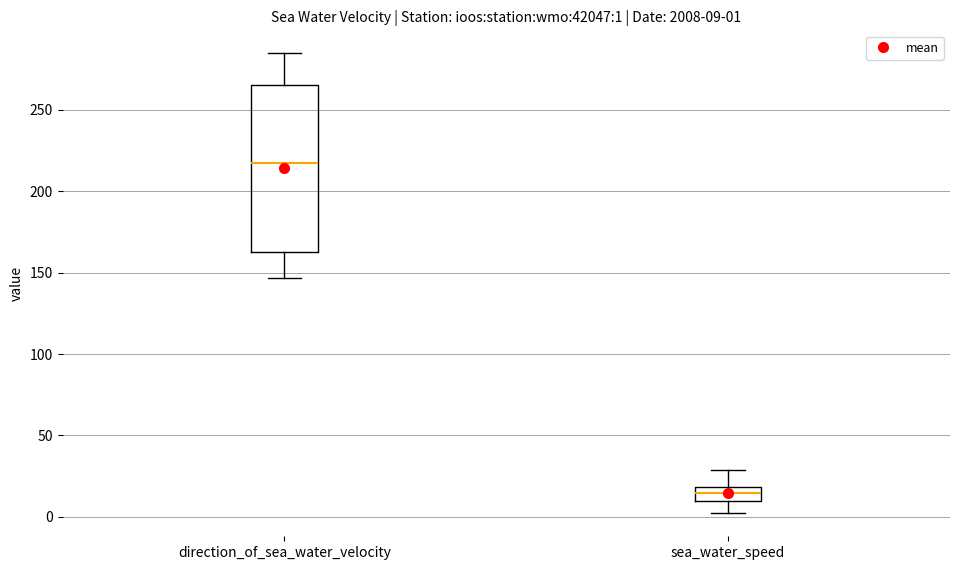

Which box has the lowest median line?

sea_water_speed